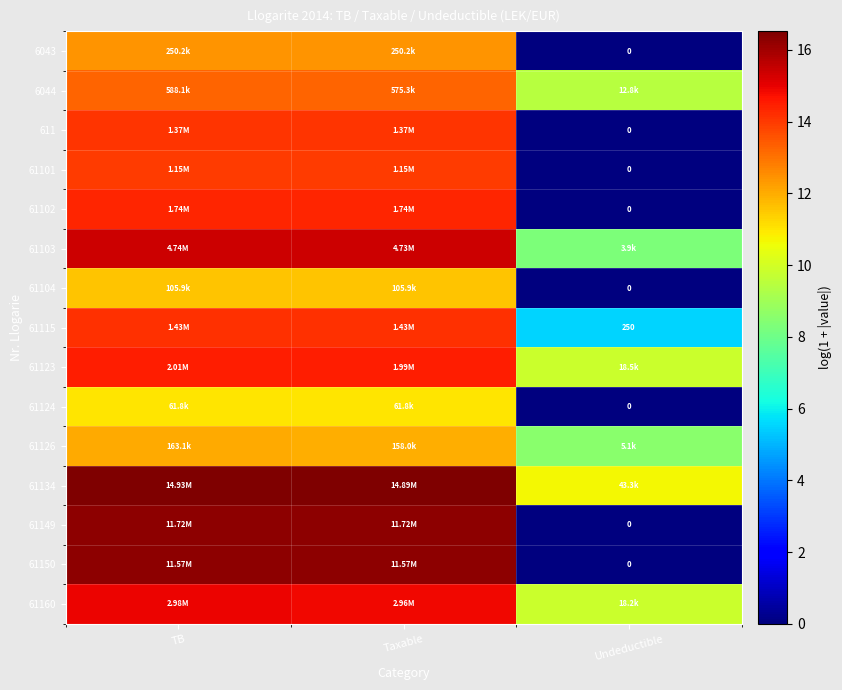

At which category is the sum across all series the highest?

TB